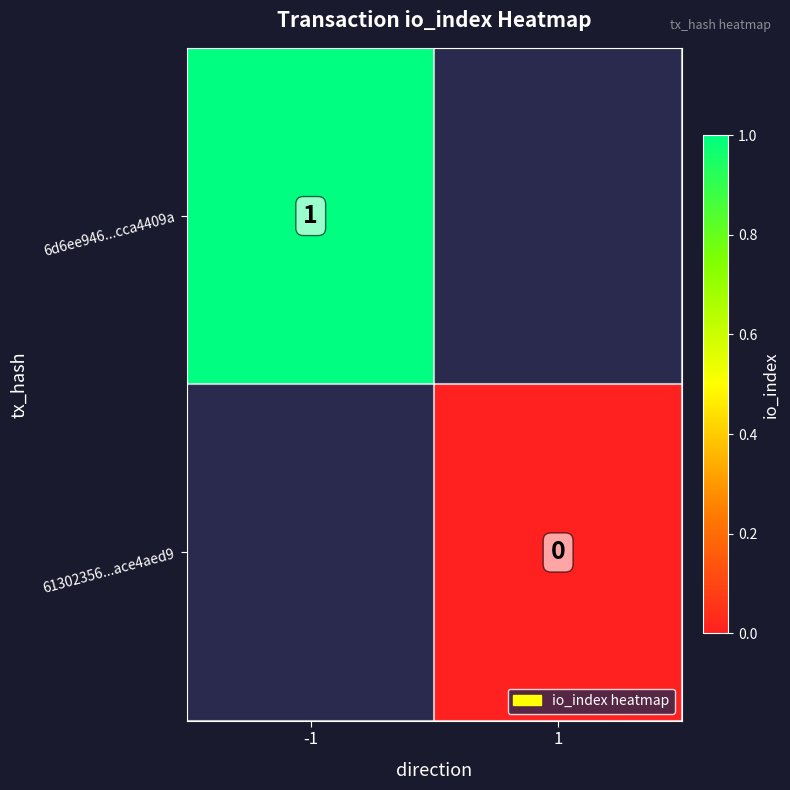

Which category has the highest value across all series?

-1